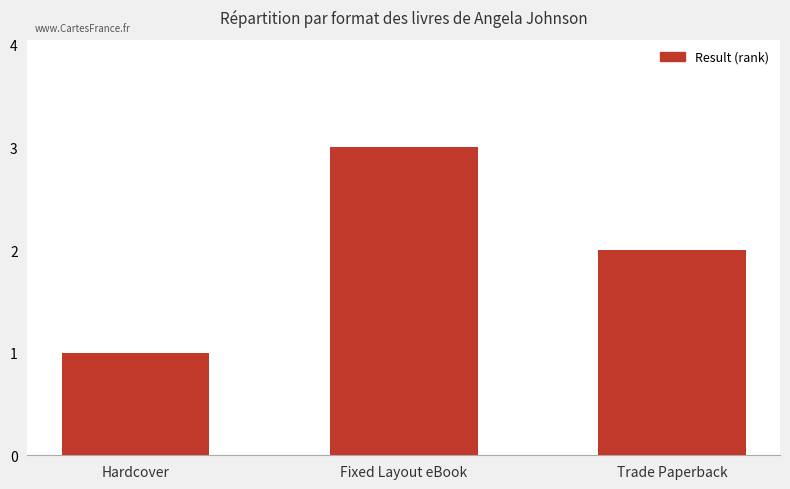

List the labels in order of value, largest first.

Fixed Layout eBook, Trade Paperback, Hardcover